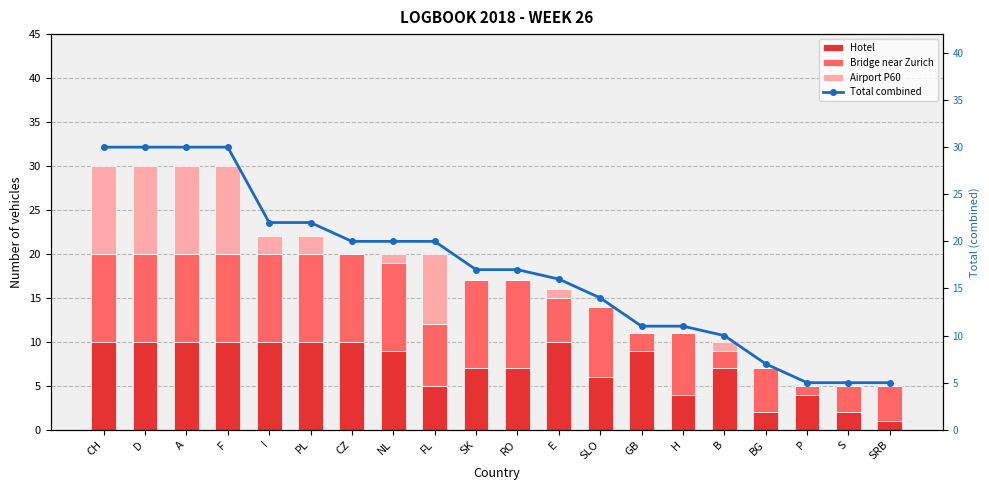

Reading right to left, transcribe all the data shown in this chart.

Hotel: 1	2	4	2	7	4	9	6	10	7	7	5	9	10	10	10	10	10	10	10
Bridge near Zurich: 4	3	1	5	2	7	2	8	5	10	10	7	10	10	10	10	10	10	10	10
Airport P60: 0	0	0	0	1	0	0	0	1	0	0	8	1	0	2	2	10	10	10	10
Total combined: 5	5	5	7	10	11	11	14	16	17	17	20	20	20	22	22	30	30	30	30